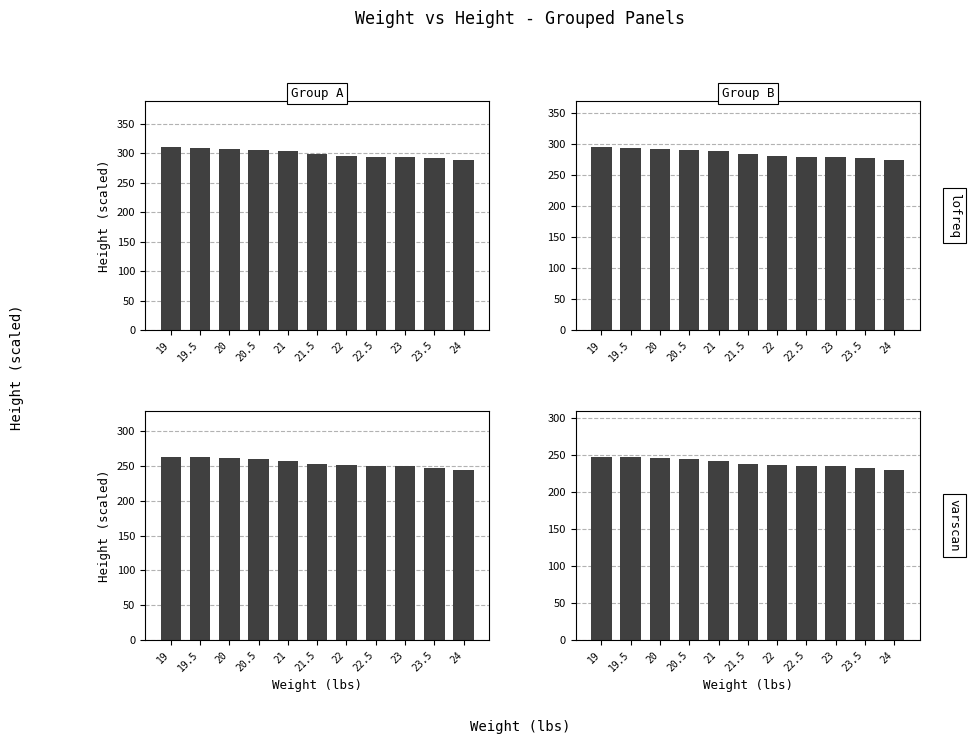

What is the change in value from 22.5 to 23.5?

-2.4